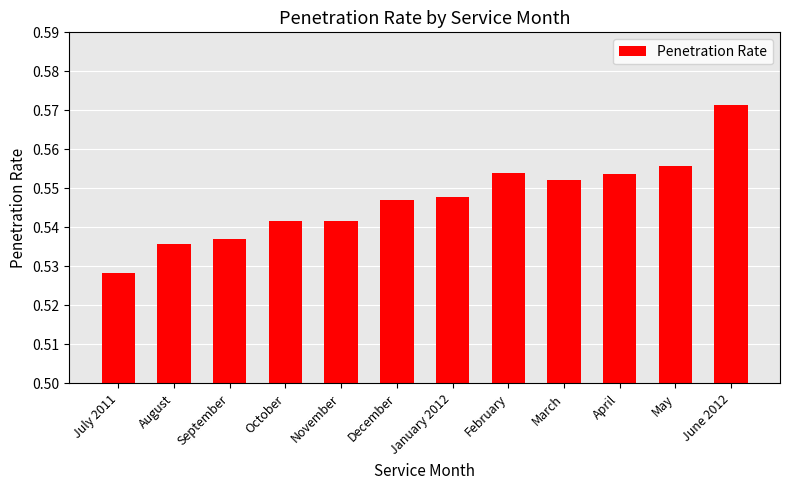

Is it true that the value at July 2011 is 0.2?

False